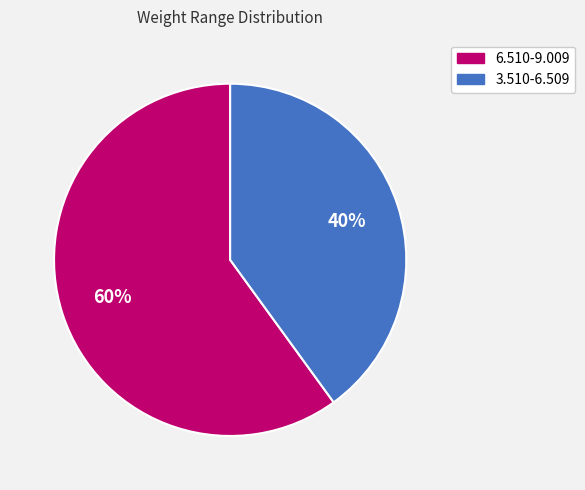

Is there any slice that represents more than half of the pie?

Yes